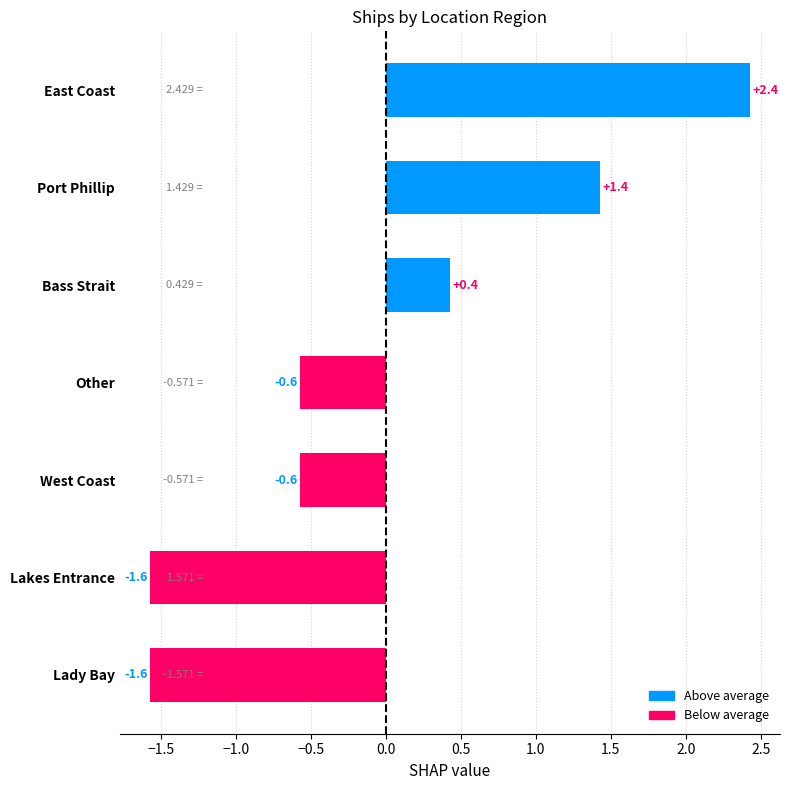

Where is the data nearest to the value 0?

Bass Strait